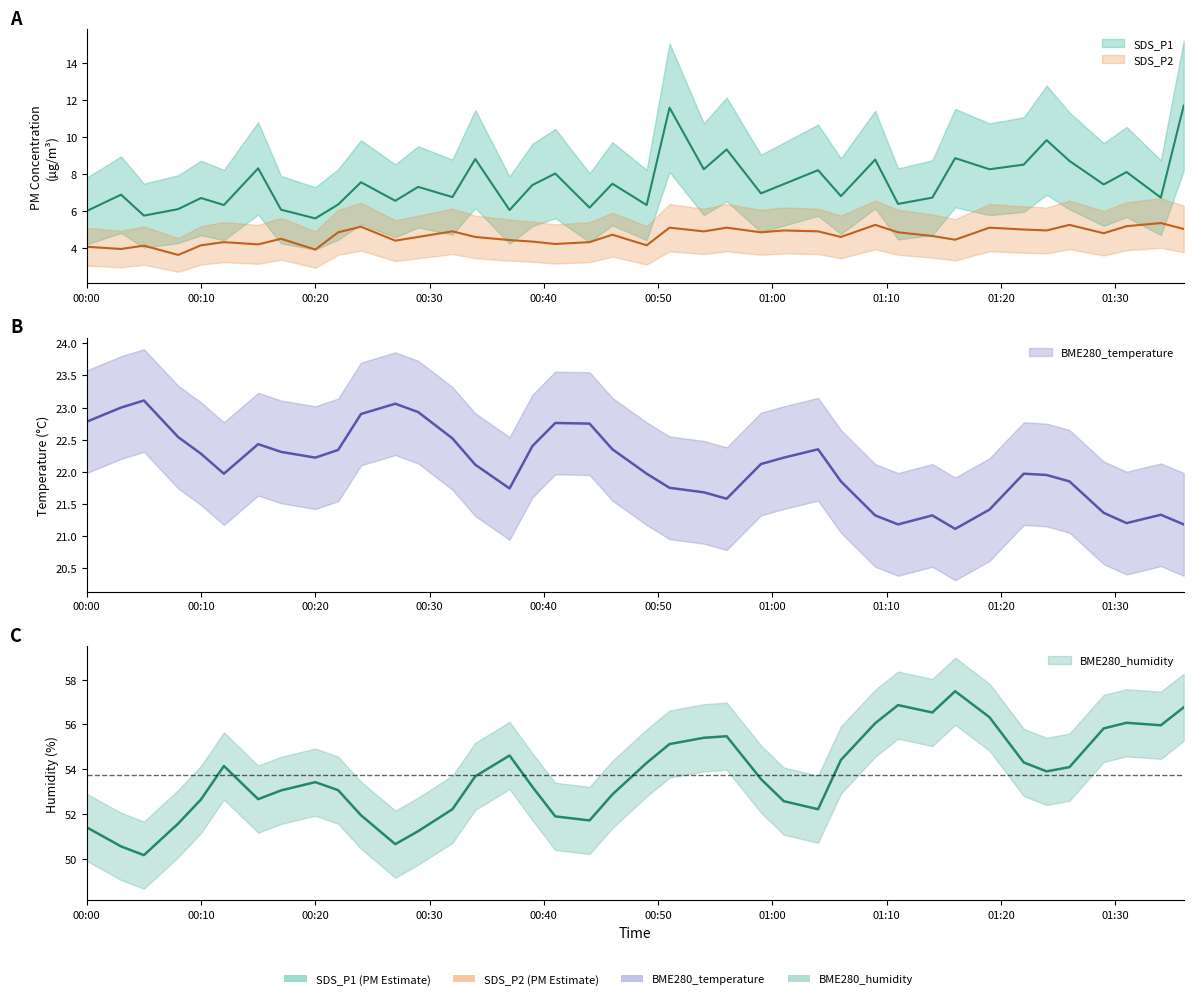

What are all the series names shown in the legend?

SDS_P1, SDS_P2, BME280_temperature, BME280_humidity